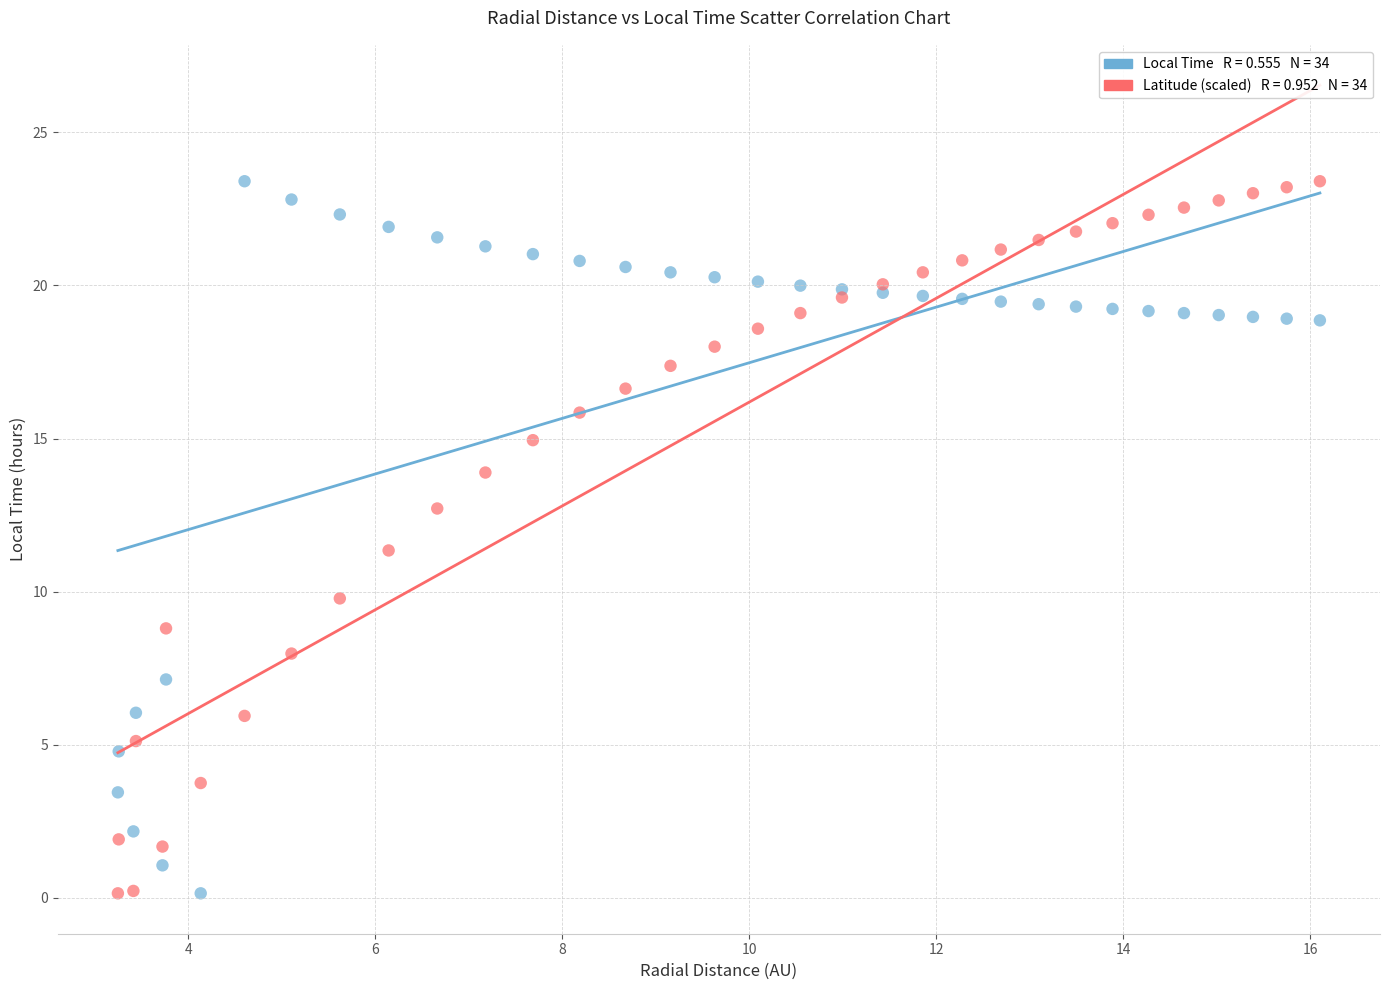

Across all series, what Y value is closest to 11?

11.3